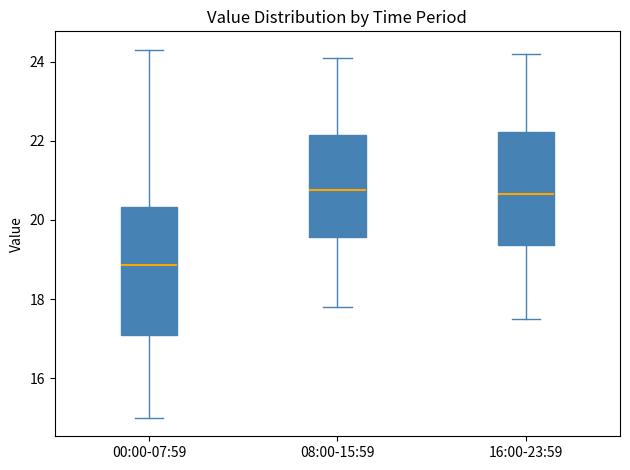

Comparing the boxes themselves (not the whiskers), which one is the tallest?

00:00-07:59